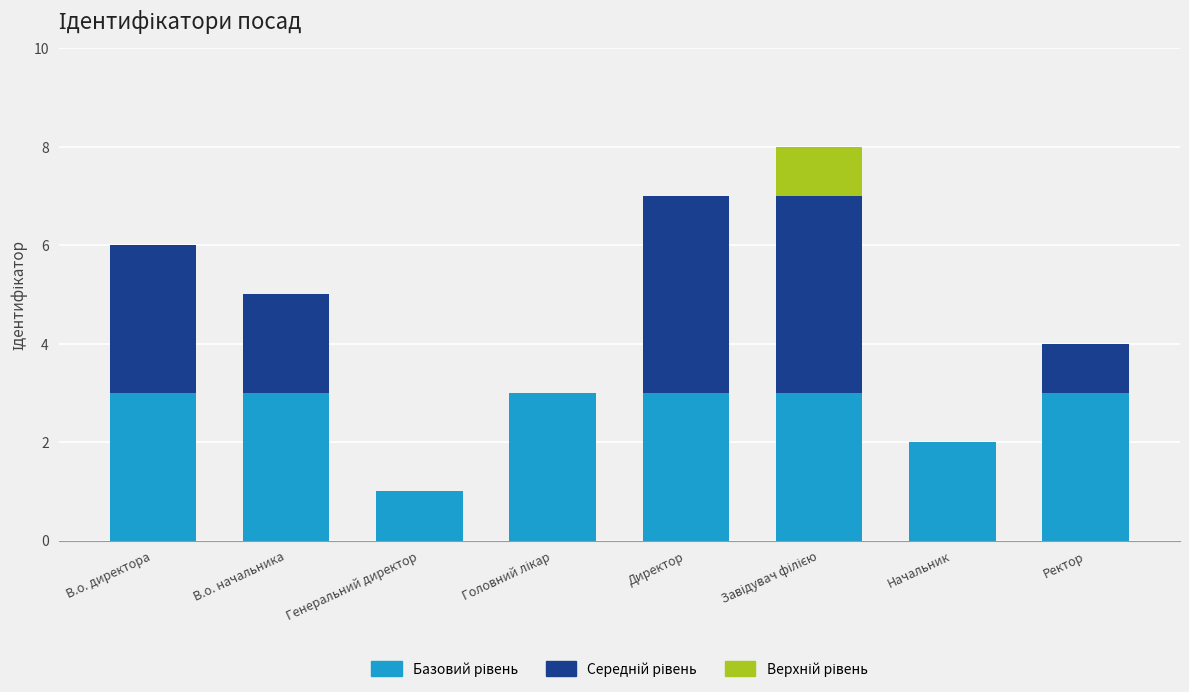

Does the chart contain stacked bars?

Yes